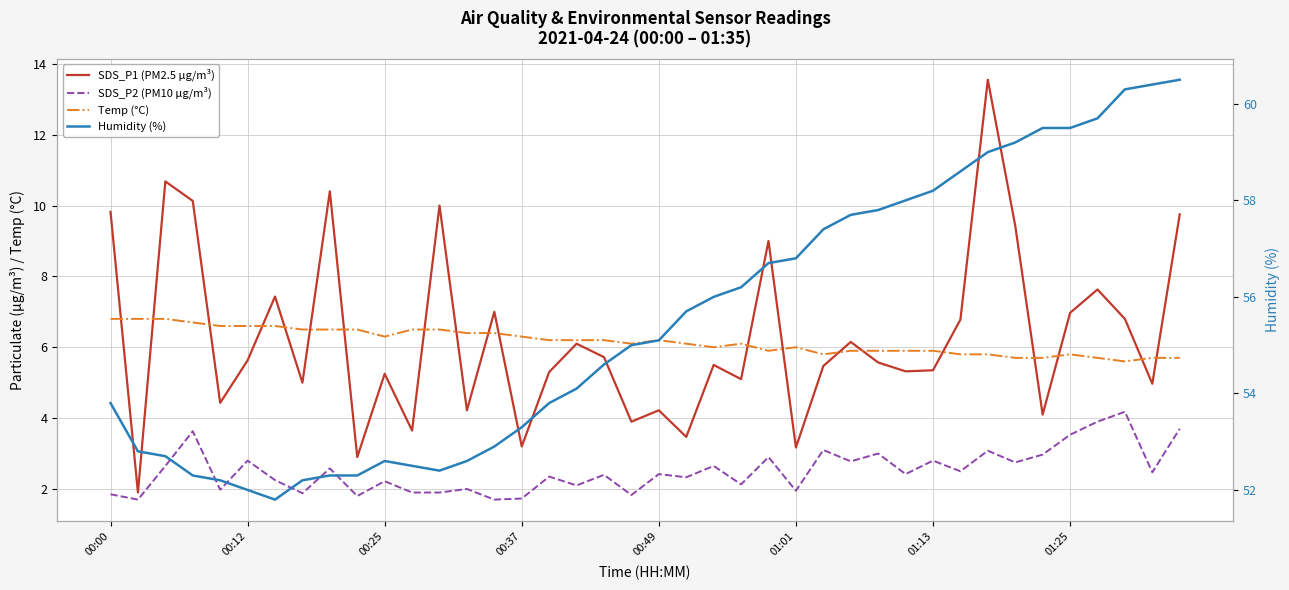

What are all the series names shown in the legend?

SDS_P1 (PM2.5 µg/m³), SDS_P2 (PM10 µg/m³), Temp (°C), Humidity (%)